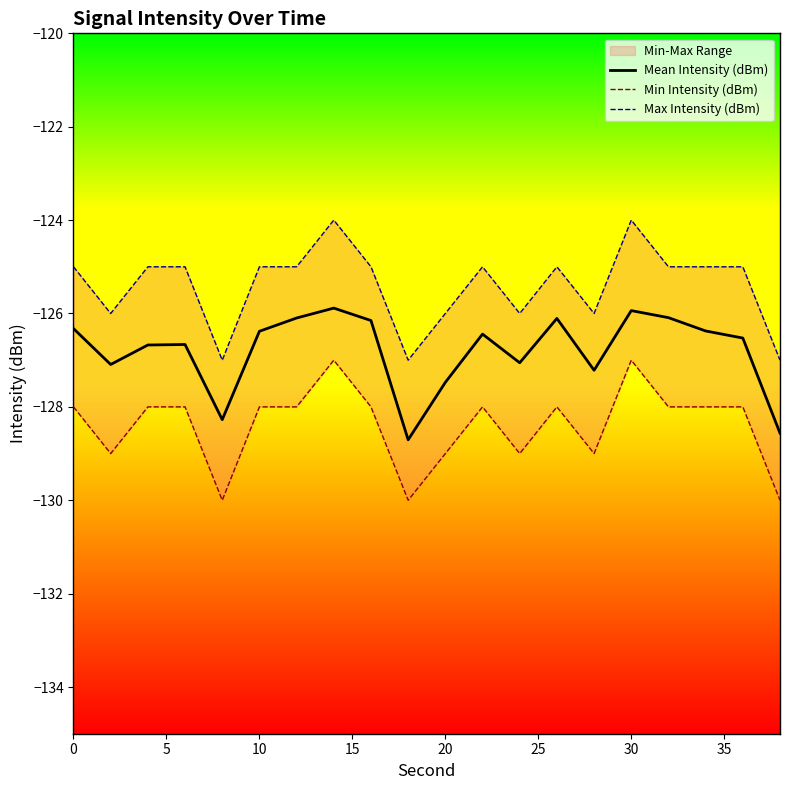

What is the maximum value for Mean Intensity (dBm)?

-125.9